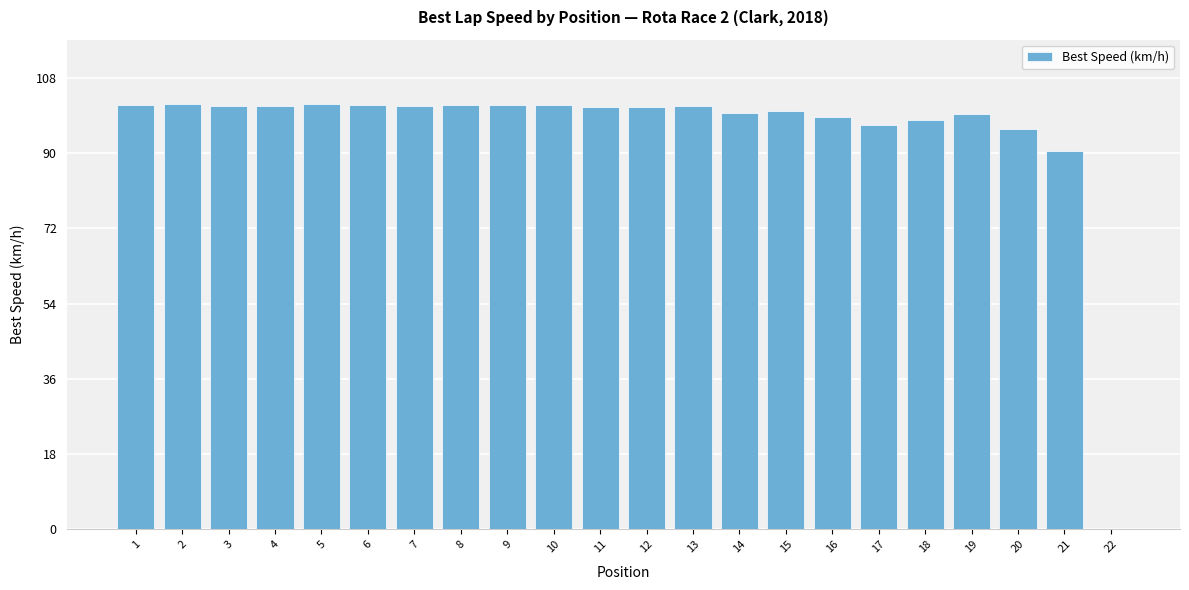

The chart shows a value of 101.0 at 12. True or false?

True